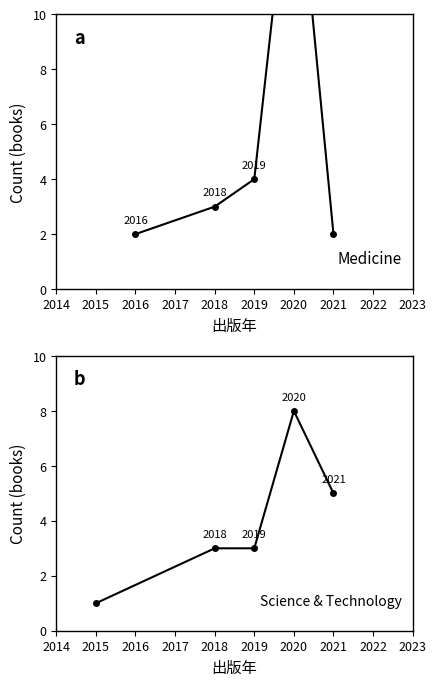

Where do Medicine and Science & Technology first cross each other?

2020 and 2021